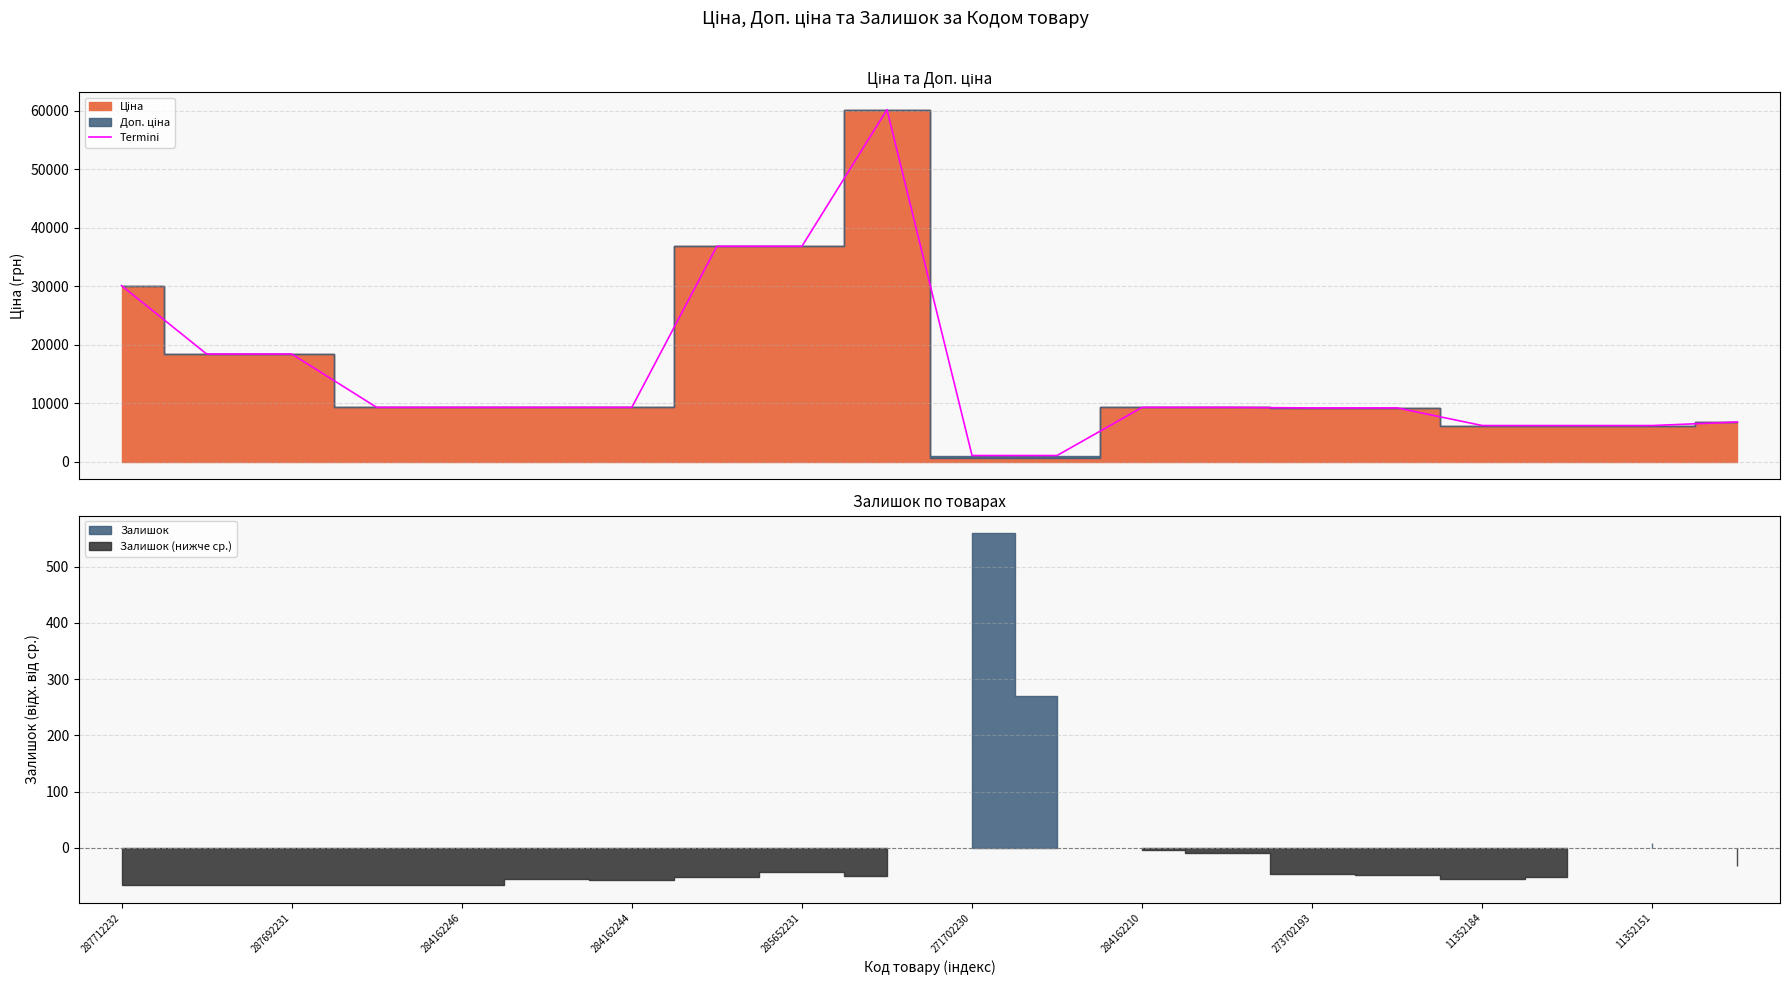

What is the maximum value shown in the chart?

60205.6